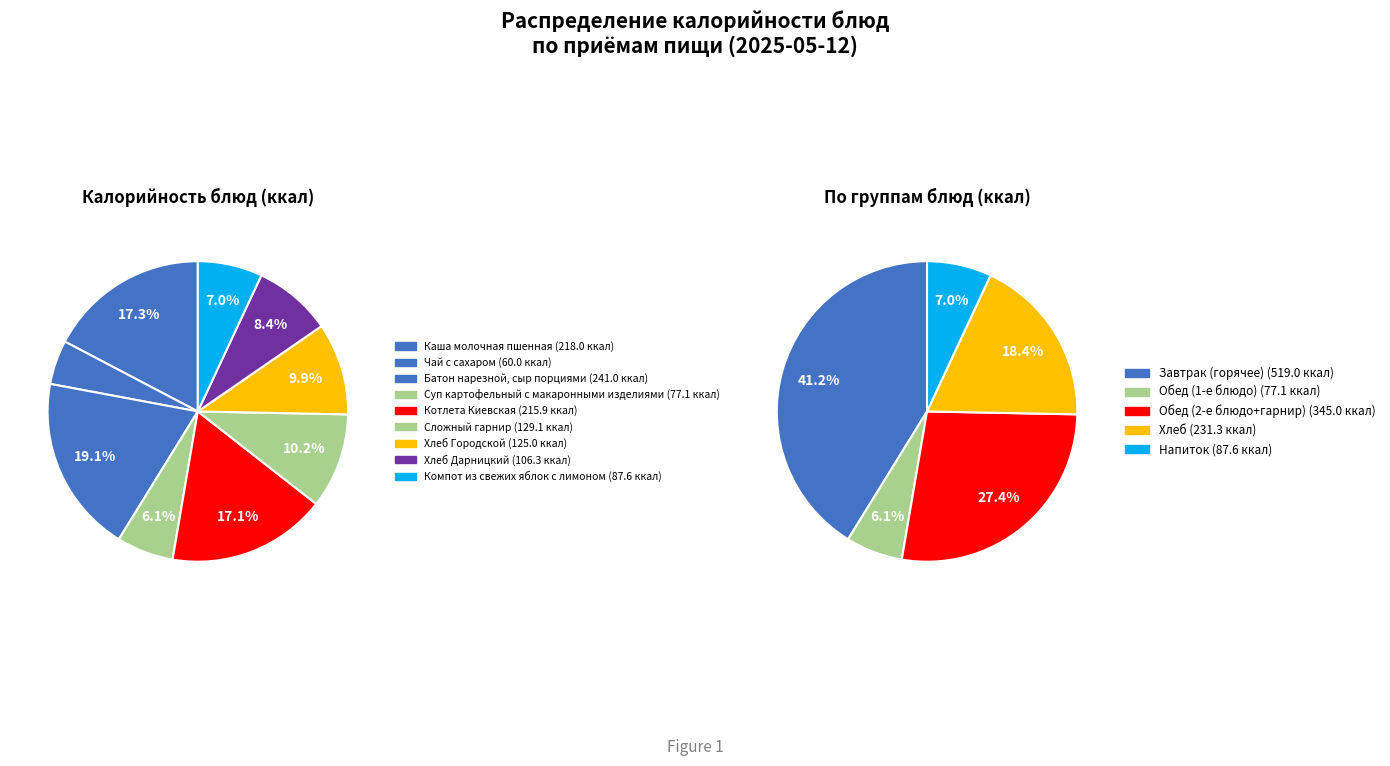

To the nearest percent, what portion does Батон нарезной, сыр порциями represent?

19%